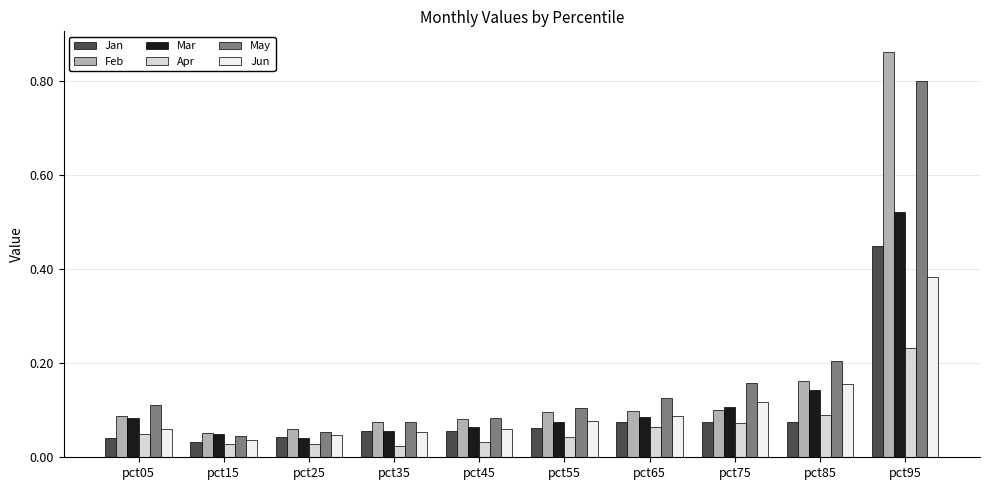

Which series has the widest spread of values?

Feb